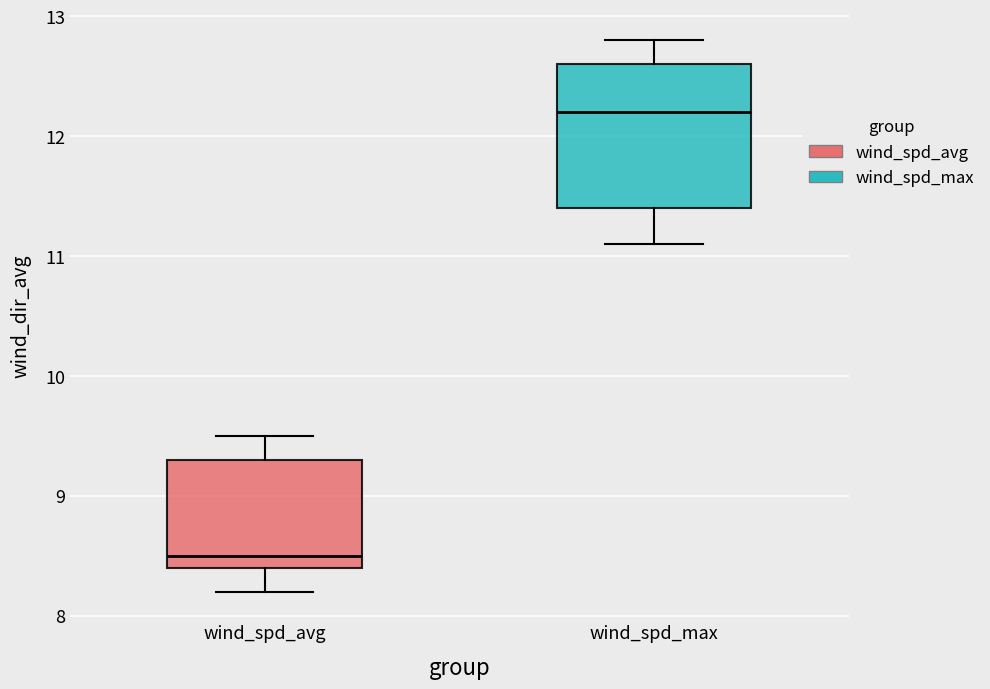

Where does the upper whisker of the box for wind_spd_avg end on the y-axis? The values are not printed on the chart, so give them approximately, as read against the axis.

9.5